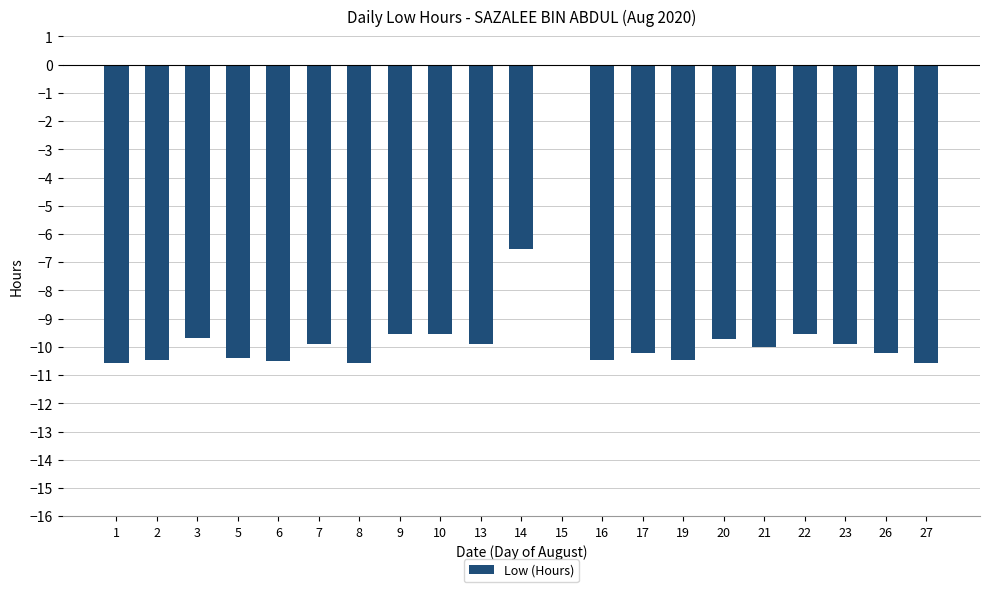

What is the sum of all values?

-198.7